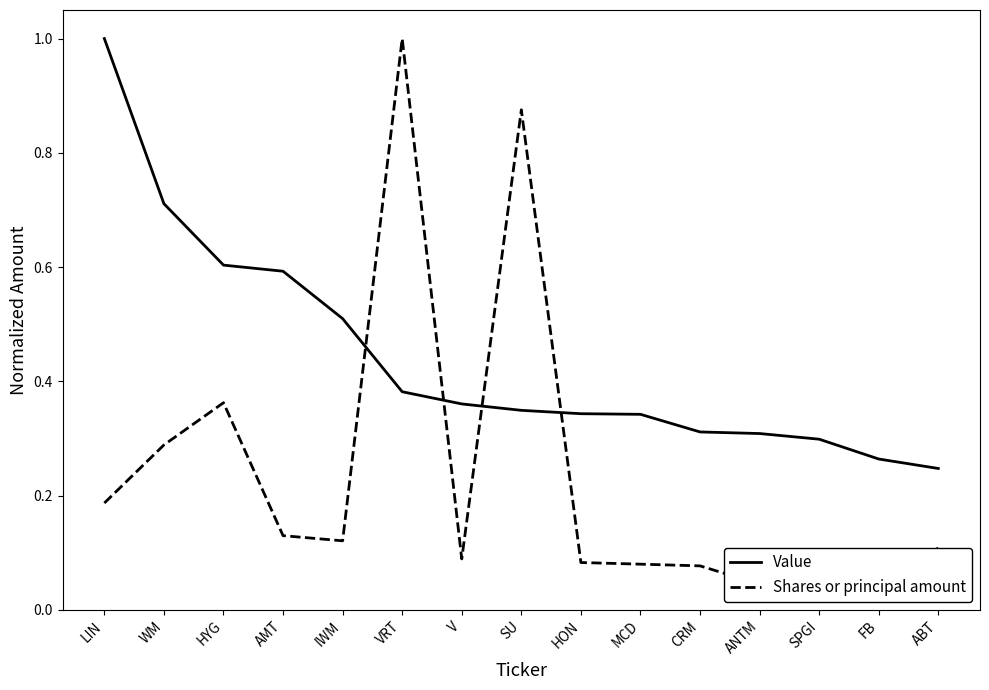

Which series has the largest range (max minus min)?

Shares or principal amount